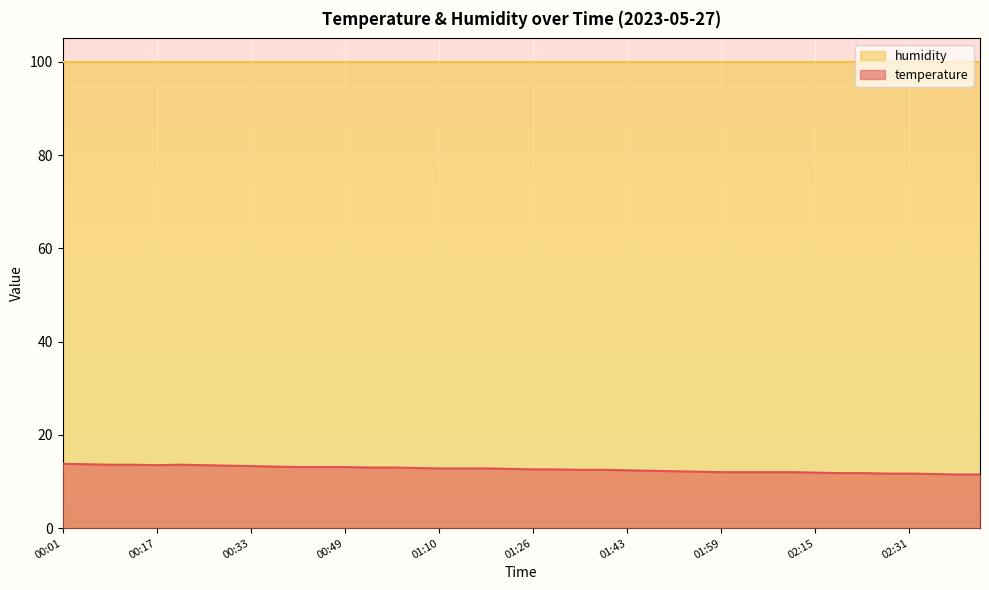

What is the smallest value displayed?

11.5